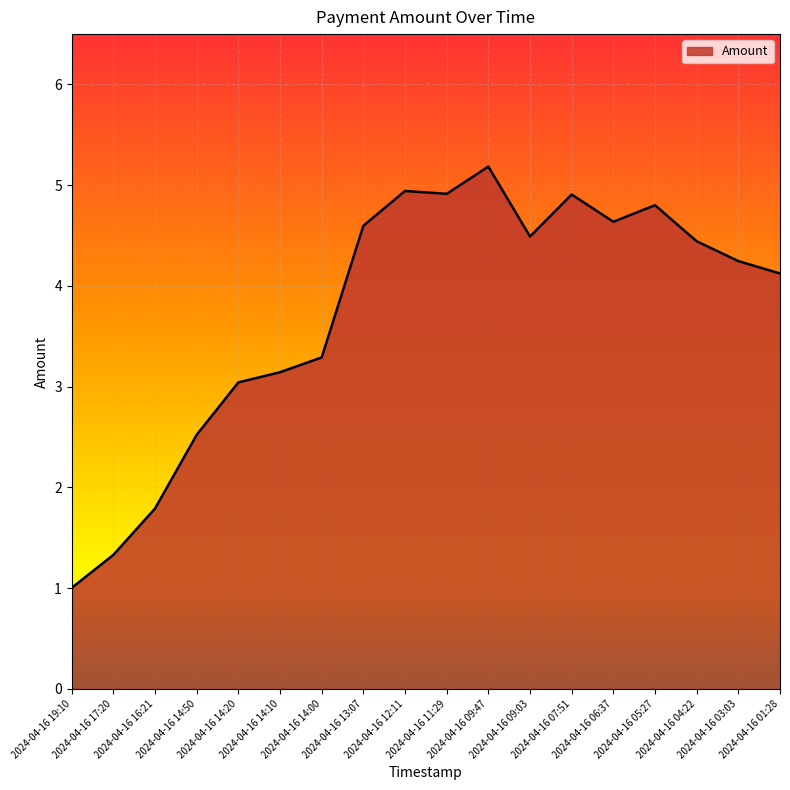

True or false: the data shows 3.0 at 2024-04-16 14:20.

True